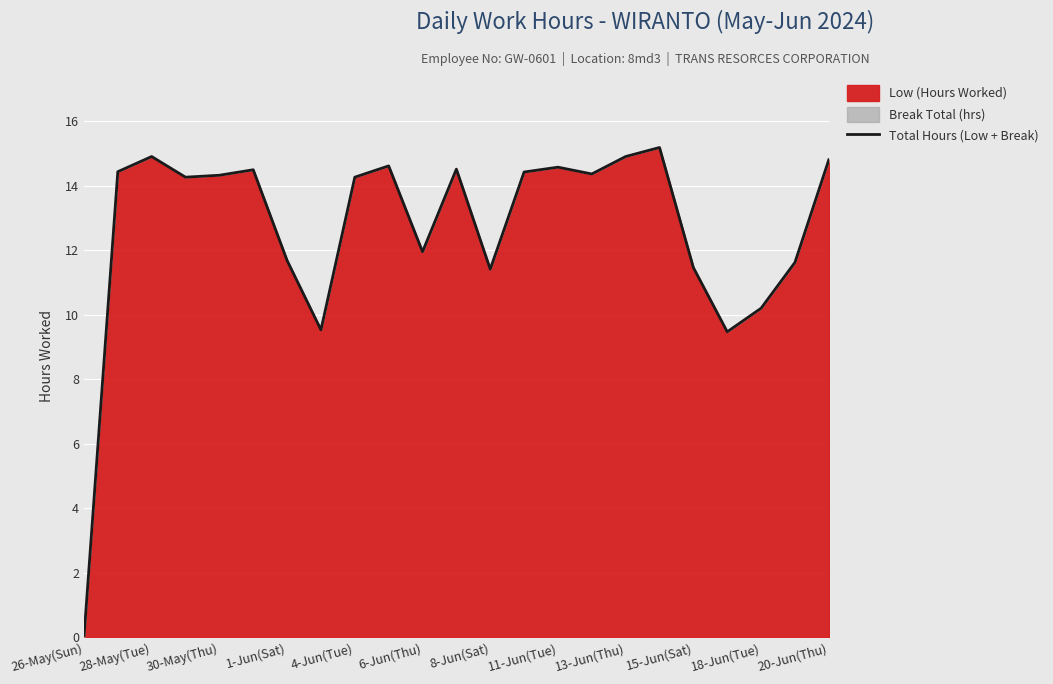

True or false: the data shows 14.8 at 20-Jun(Thu).

True